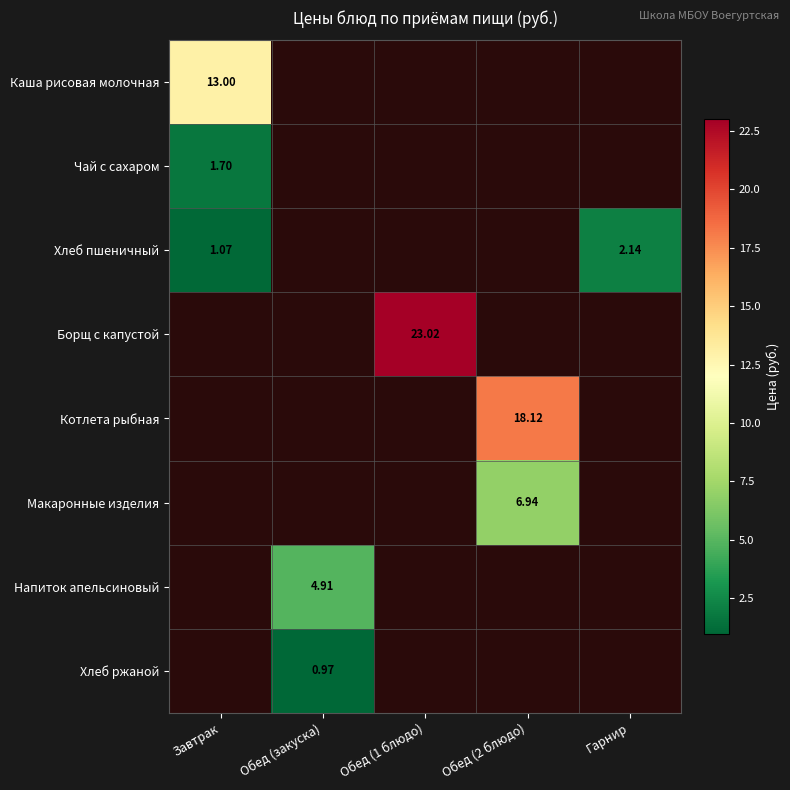

How many data points does each series have?

5